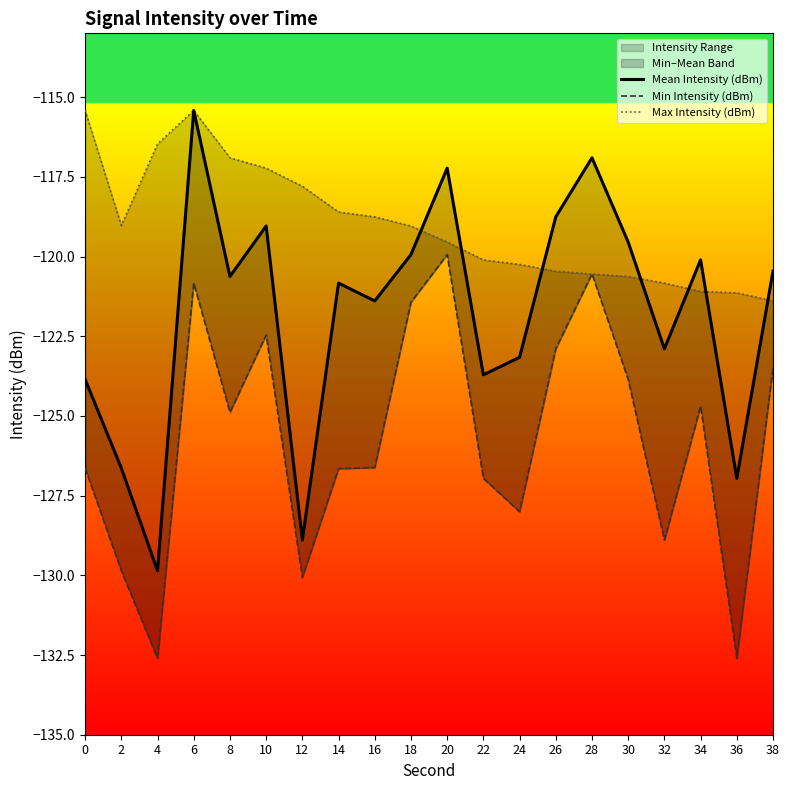

At which category is the sum across all series the highest?

6